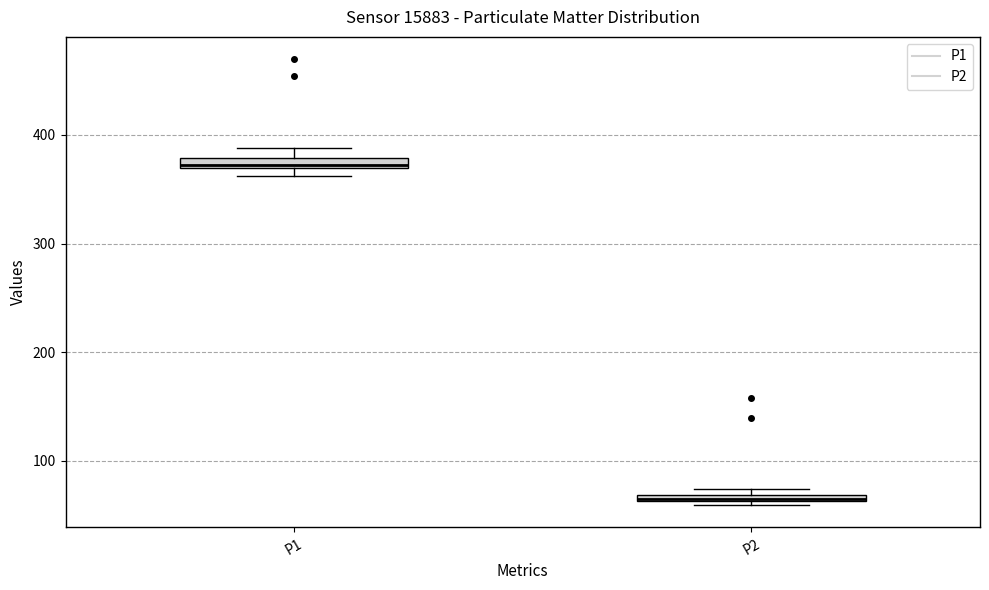

Where is the upper edge of the box for P1 on the y-axis? The values are not printed on the chart, so give them approximately, as read against the axis.

380